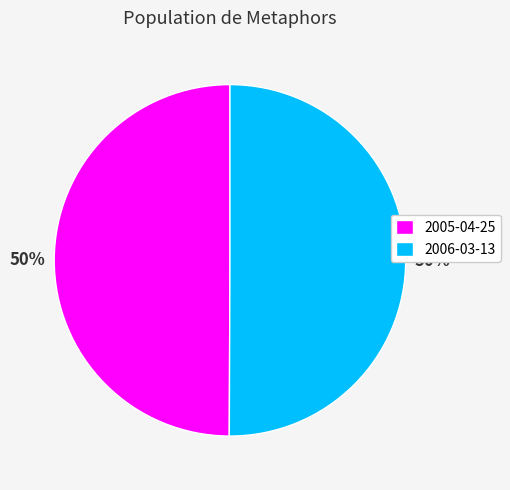

Do 2005-04-25 and 2006-03-13 together represent more than half of the pie?

Yes